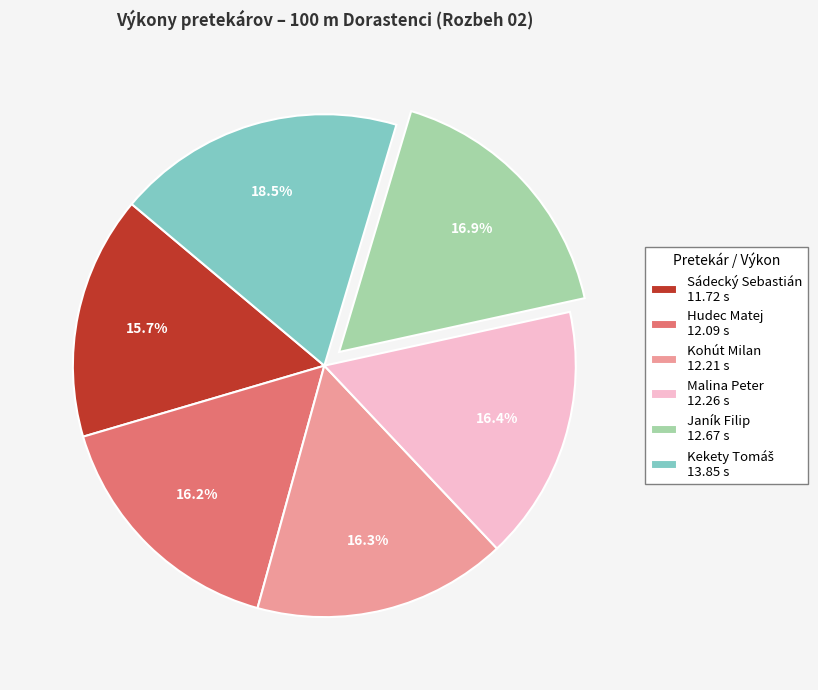

Is there a majority slice in this chart?

No